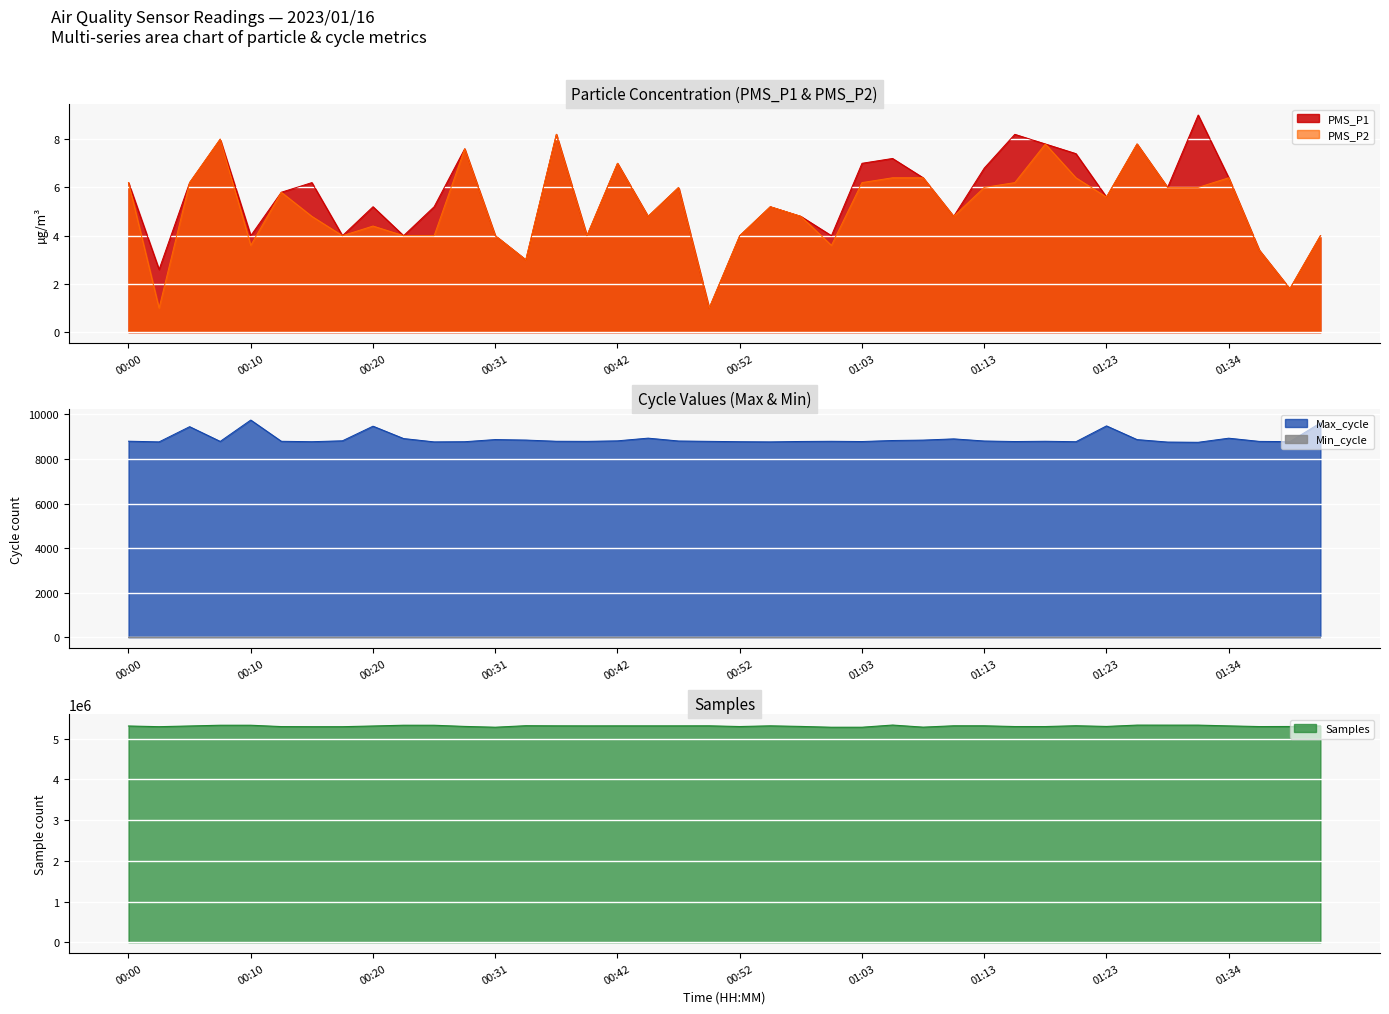

True or false: Max_cycle and PMS_P1 cross at least once.

False